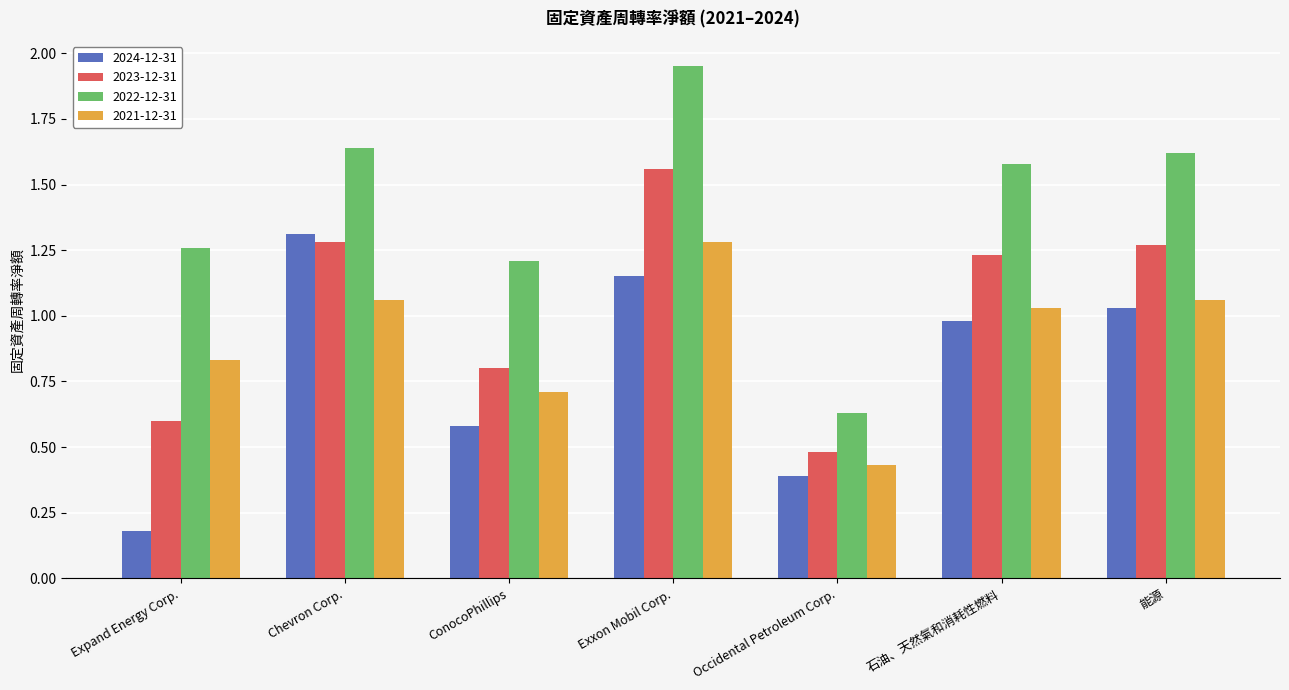

At which category is the sum across all series the highest?

Exxon Mobil Corp.